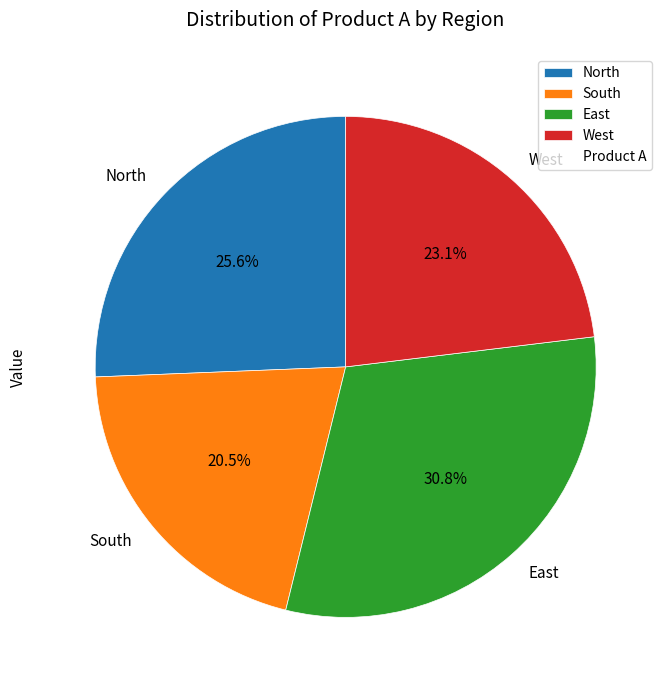

Which has a higher value, North or West?

North